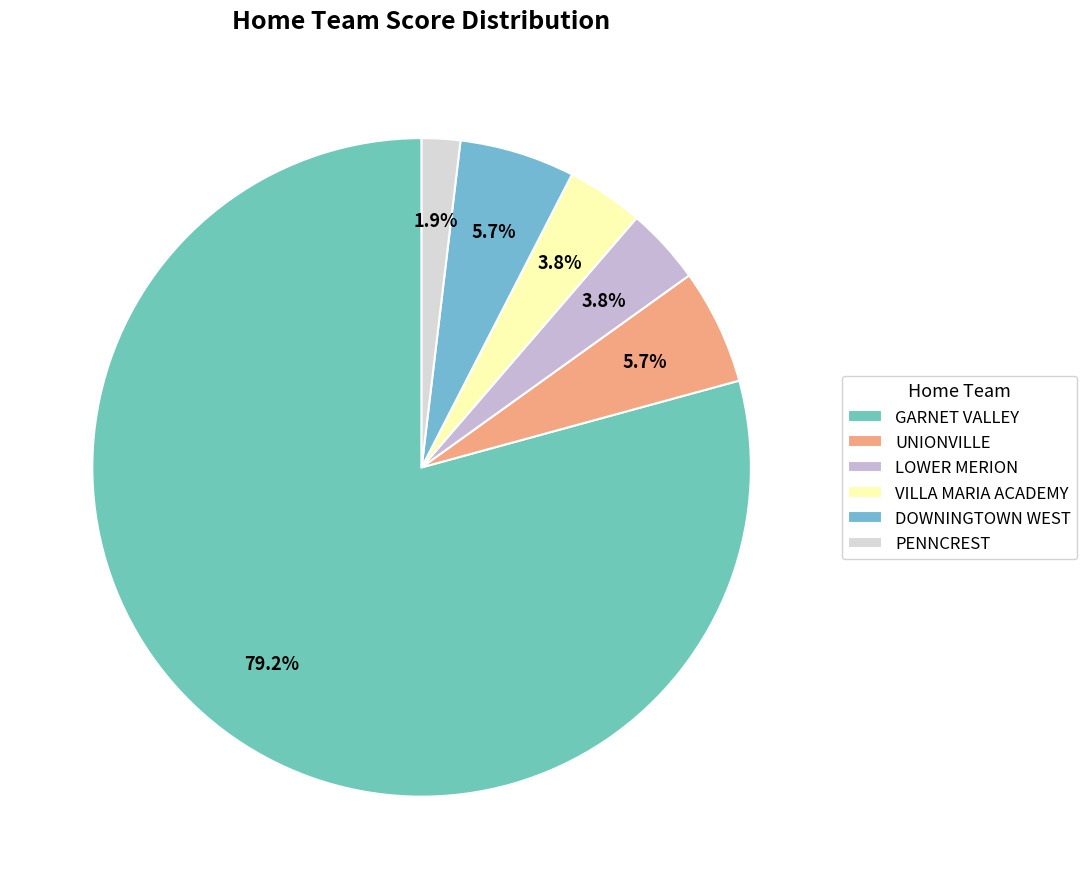

How many slices are in this pie chart?

6